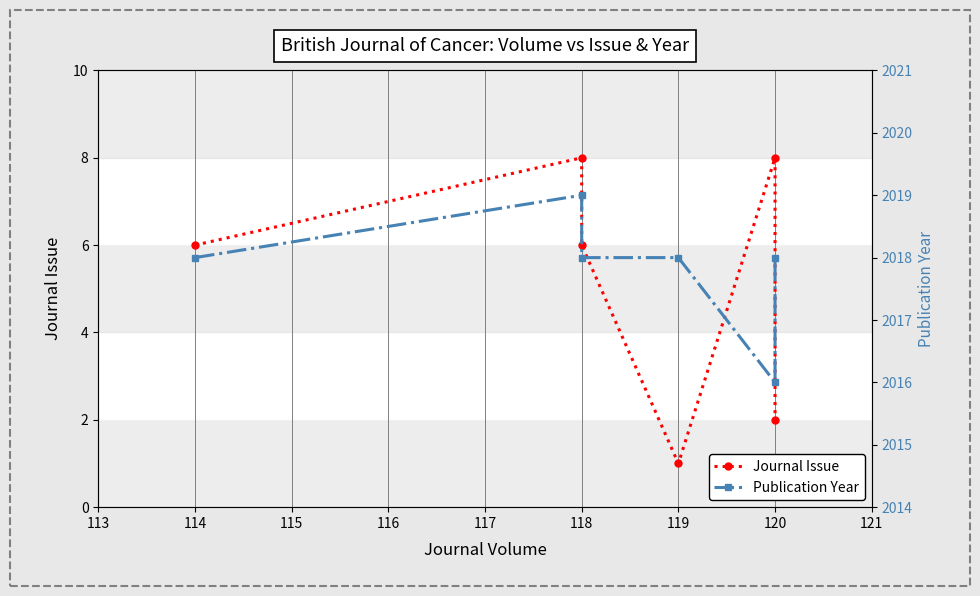

How many lines are shown in the chart?

2